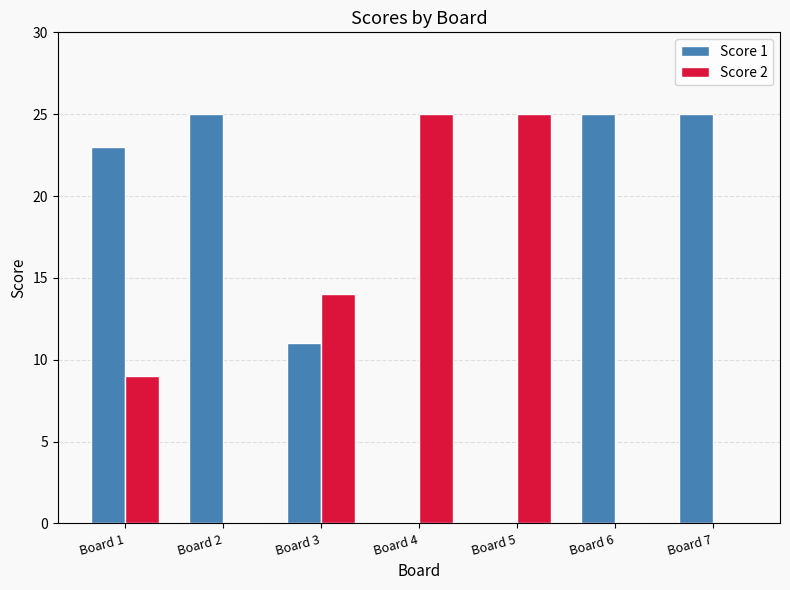

Which series has the largest total across all categories?

Score 1